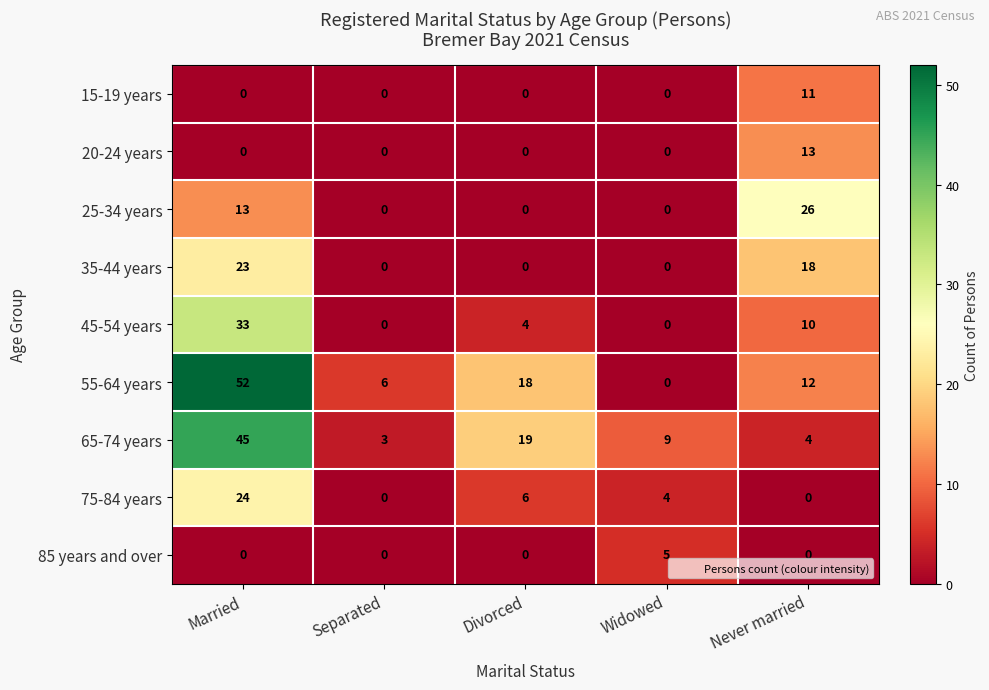

List the series in order of their peak value, lowest first.

85 years and over, 15-19 years, 20-24 years, 35-44 years, 75-84 years, 25-34 years, 45-54 years, 65-74 years, 55-64 years